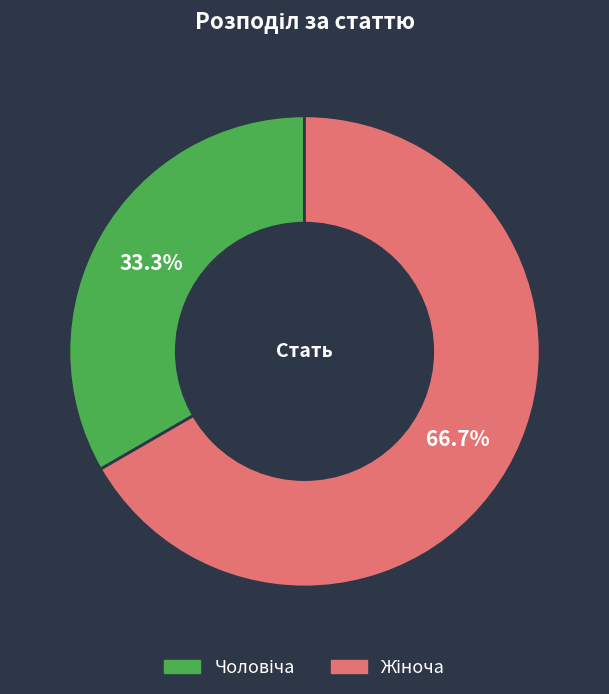

Is there a majority slice in this chart?

Yes